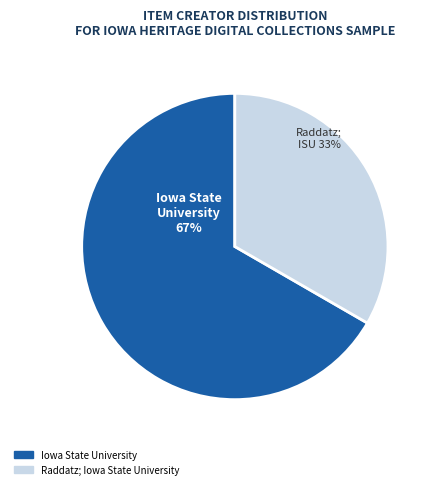

Is there a majority slice in this chart?

Yes